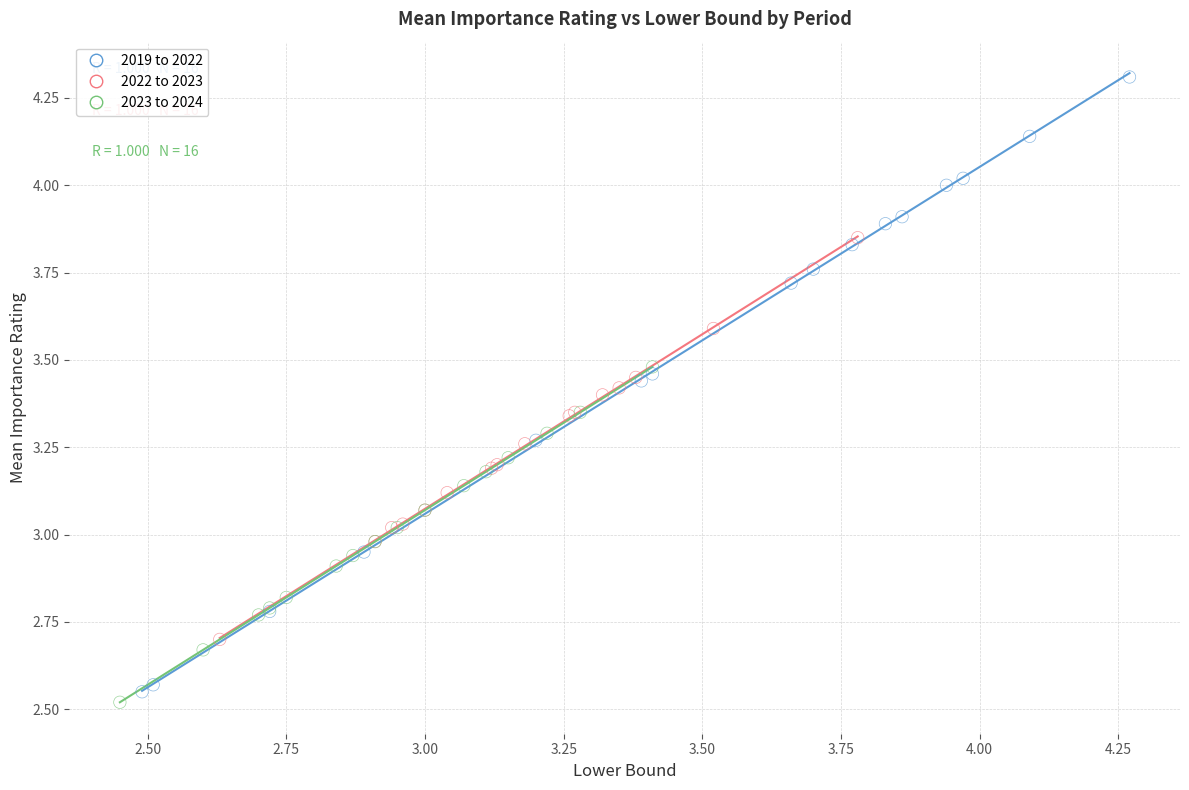

Which series contains the highest Y value?

2019 to 2022